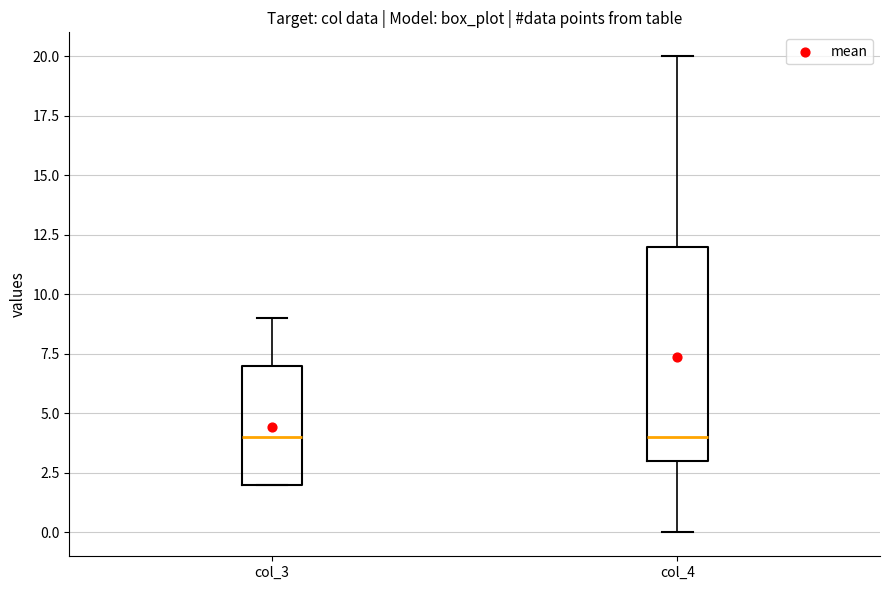

Reading left to right, transcribe this box plot: for each box, give where its median line is, the range the box spans, and where its two whiskers end, as read against the y-axis. The values are not printed on the chart, so give them approximately, as read against the axis.

col_3: median 4, box 2 to 7, whiskers 2 to 9
col_4: median 4, box 3 to 12, whiskers 0 to 20